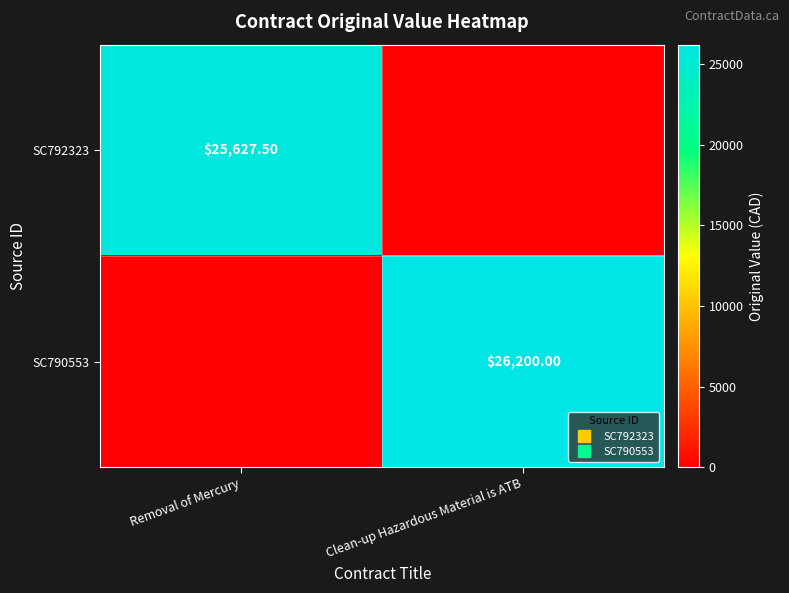

Which category has the highest value in the SC792323 series?

Removal of Mercury